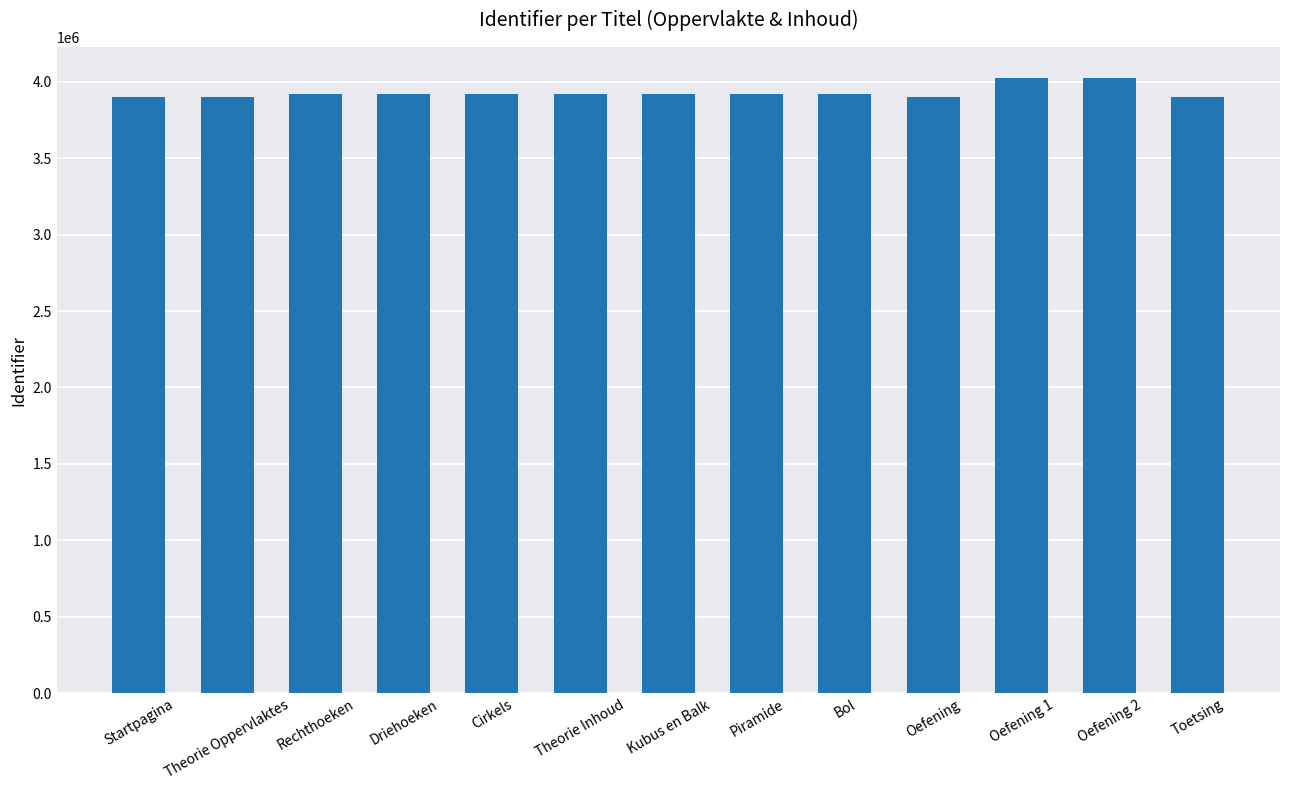

What is the label of the 4th bar from the right?

Oefening